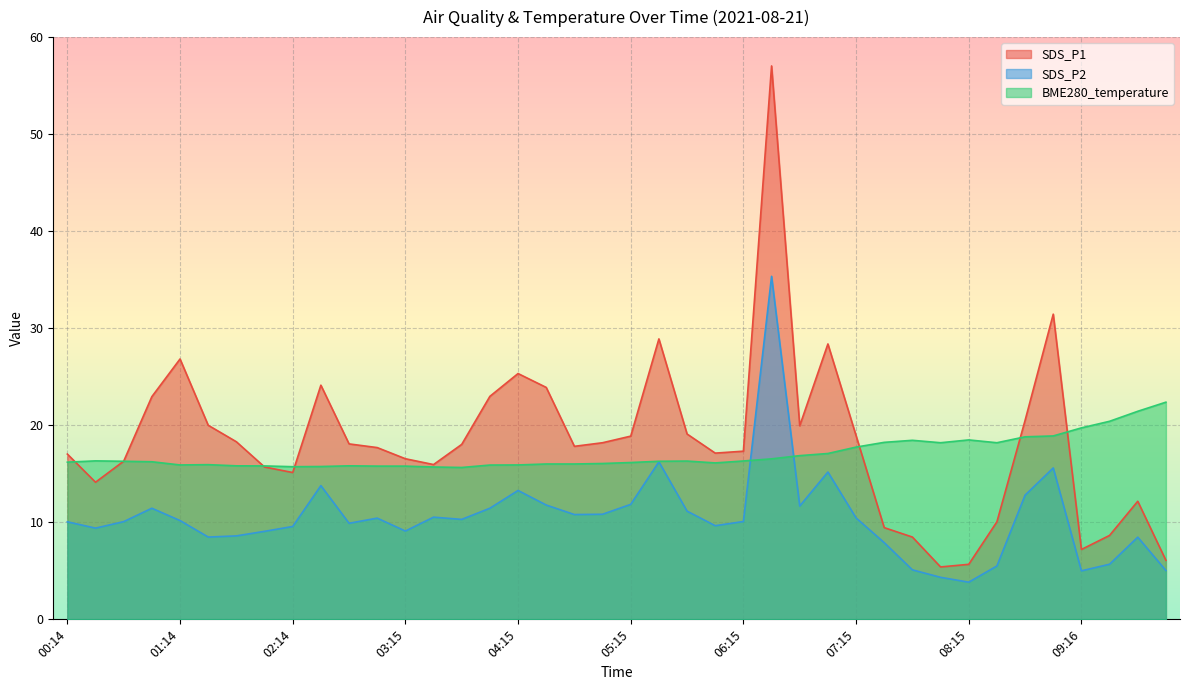

At which category does the chart reach its peak across all series?

06:30